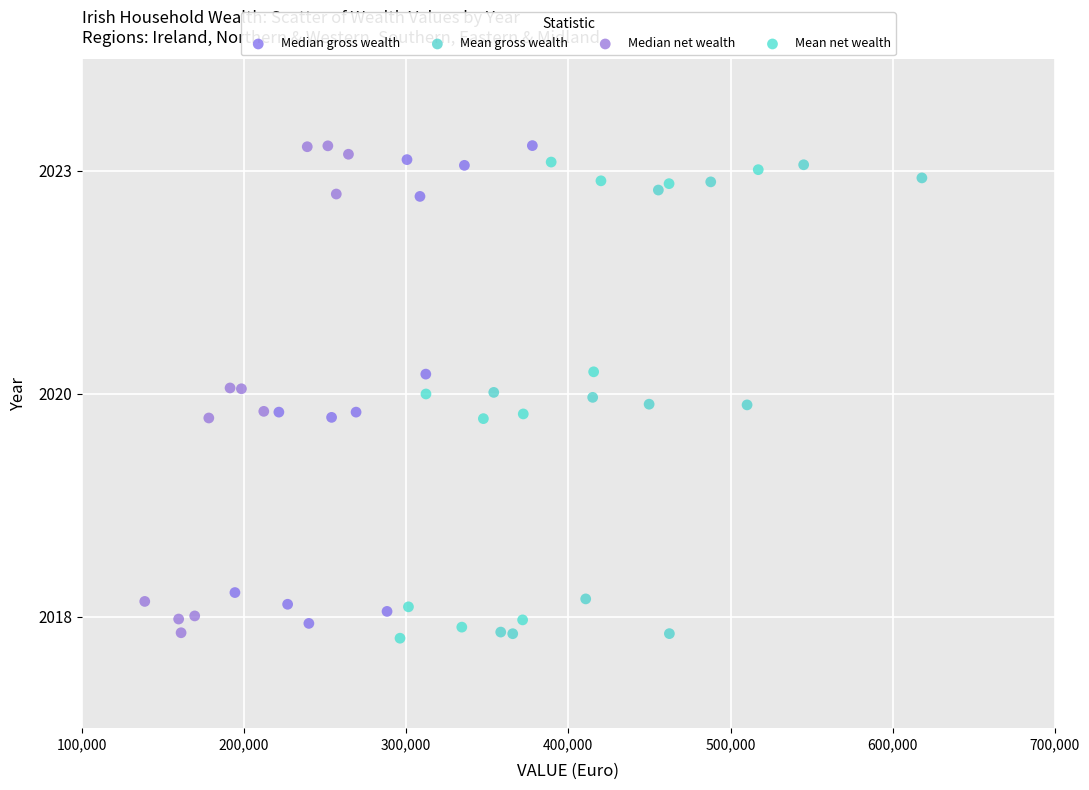

What are all the series names shown in the legend?

Median gross wealth, Mean gross wealth, Median net wealth, Mean net wealth